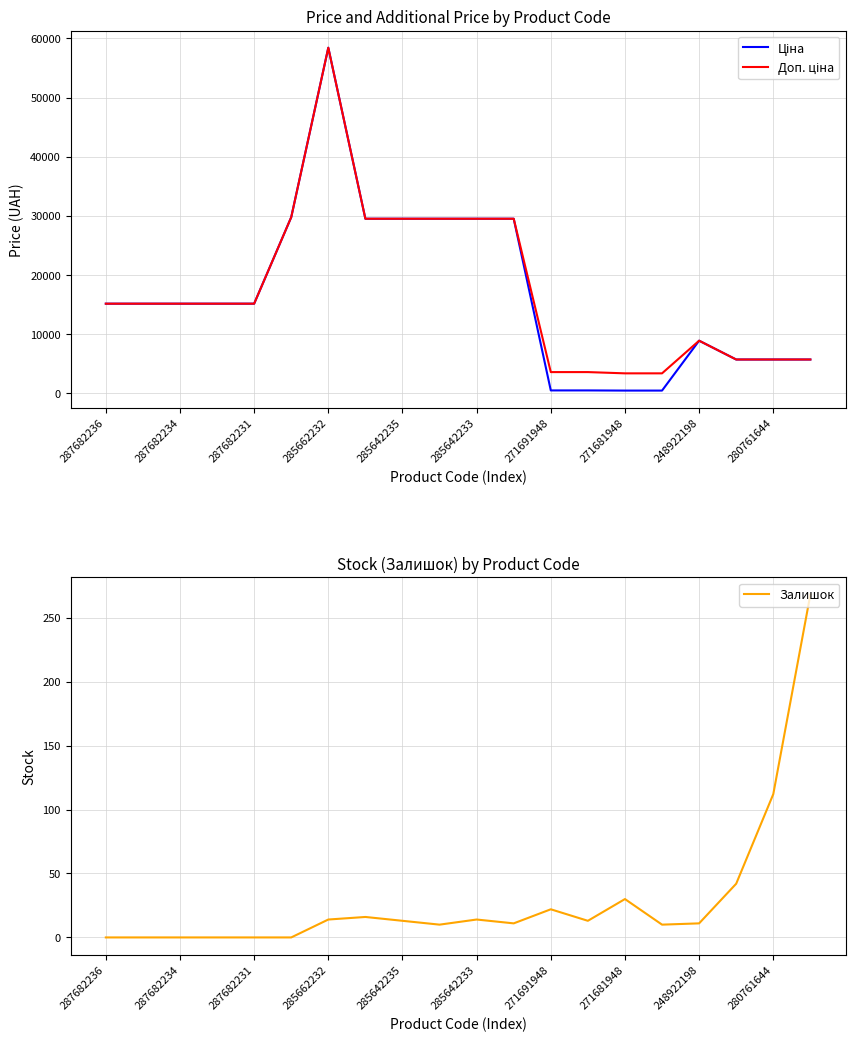

Where is Залишок nearest to the value 134?

280761644